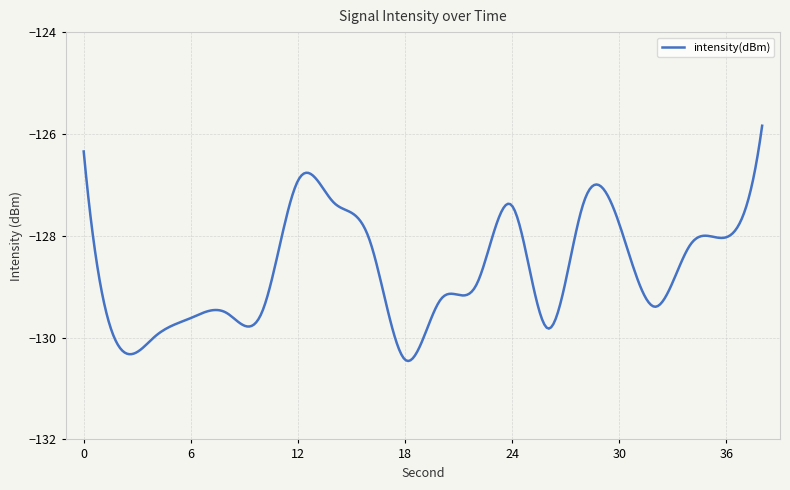

What is the maximum value shown in the chart?

-125.8